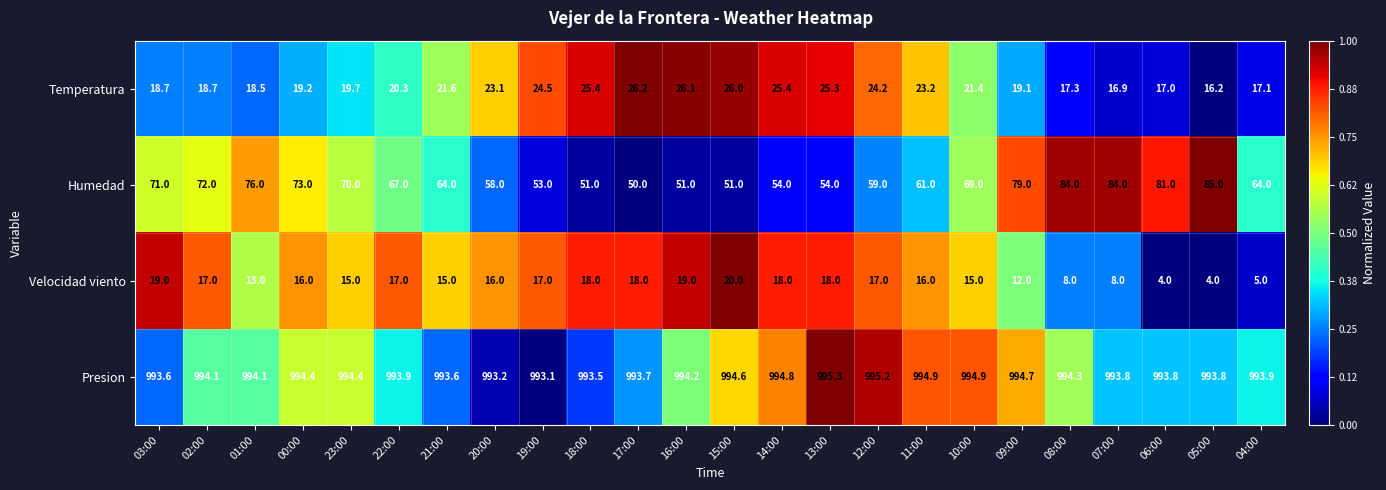

Which label corresponds to the largest value in the chart?

13:00